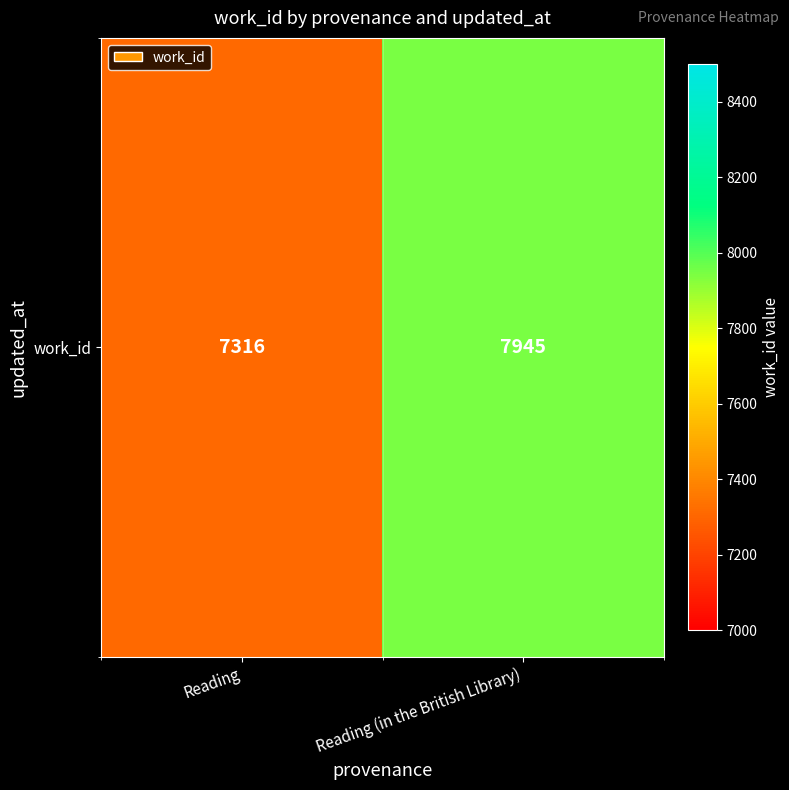

Reading left to right, extract all data points from this chart.

7316	7945